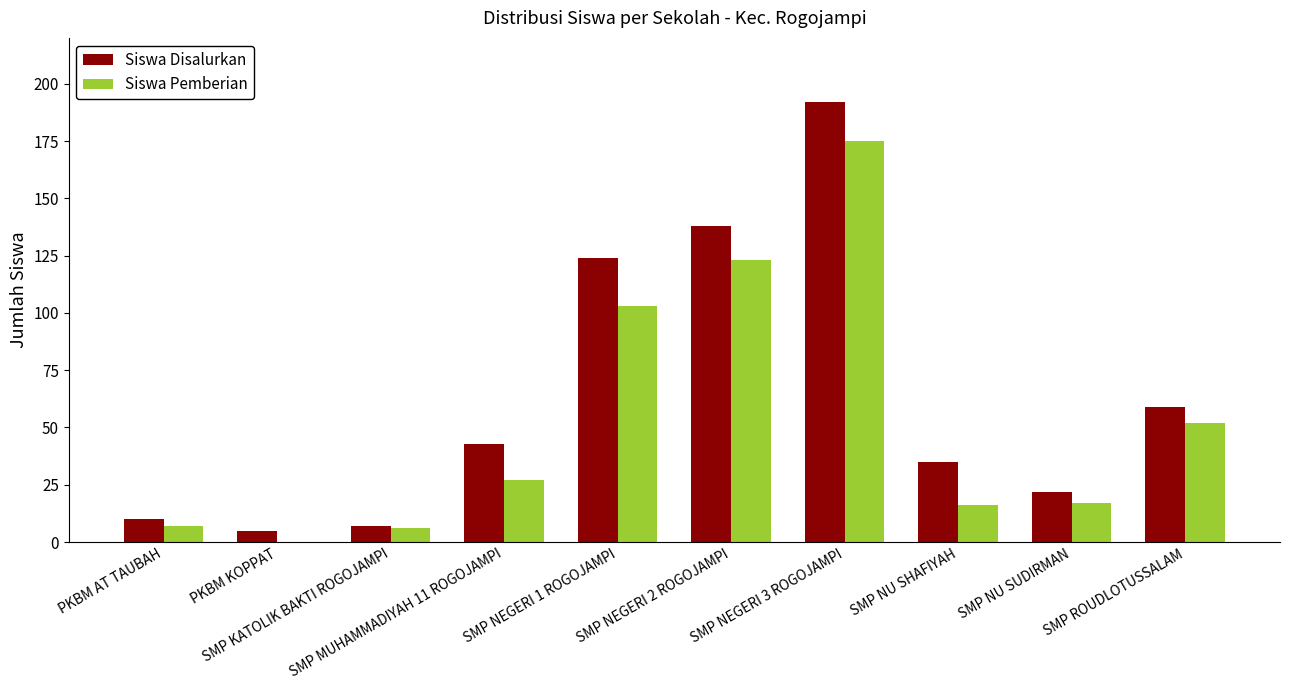

How many categories are shown in the chart?

10